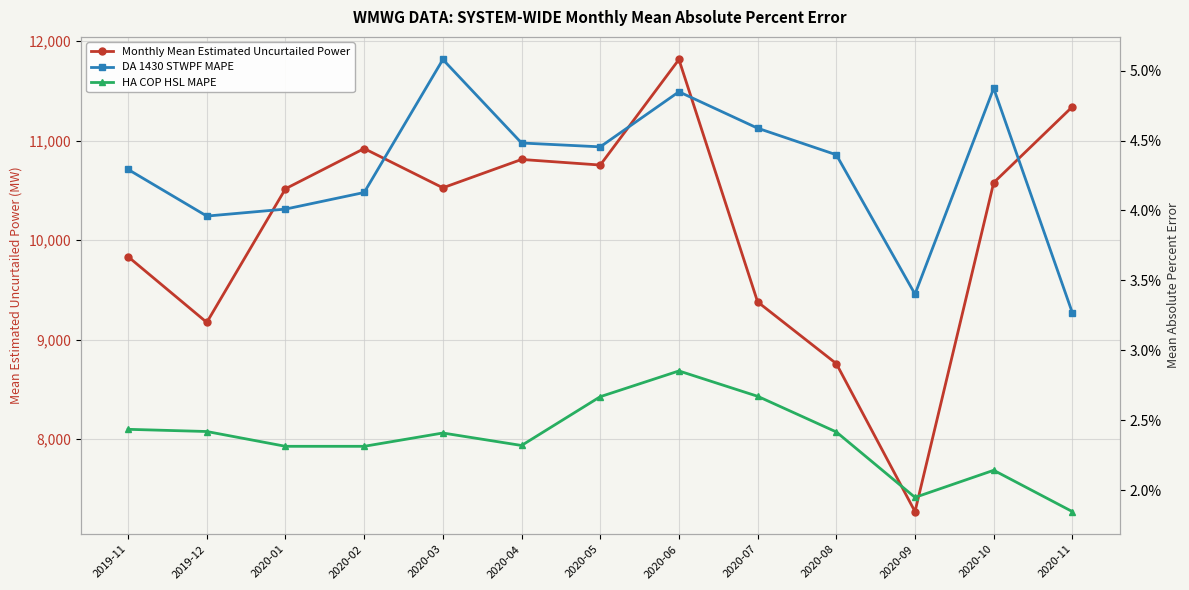

What is the value of the Monthly Mean Estimated Uncurtailed Power point at the 4th from the left?

10919.7